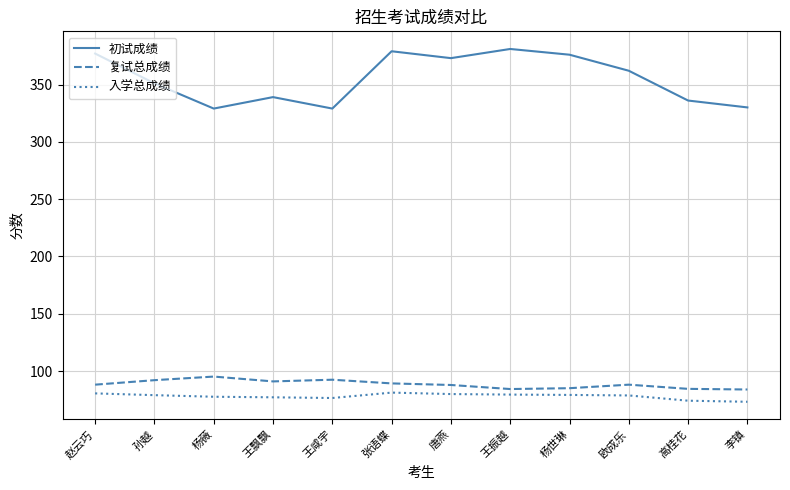

What position from the right is 赵云巧?

12